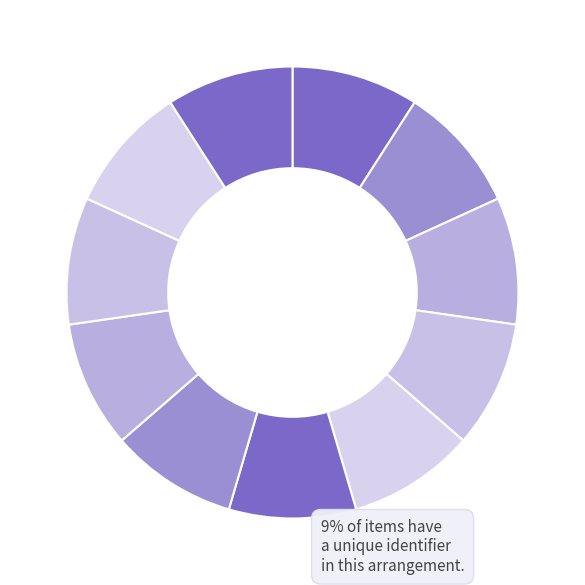

Count the number of slices in the pie.

11